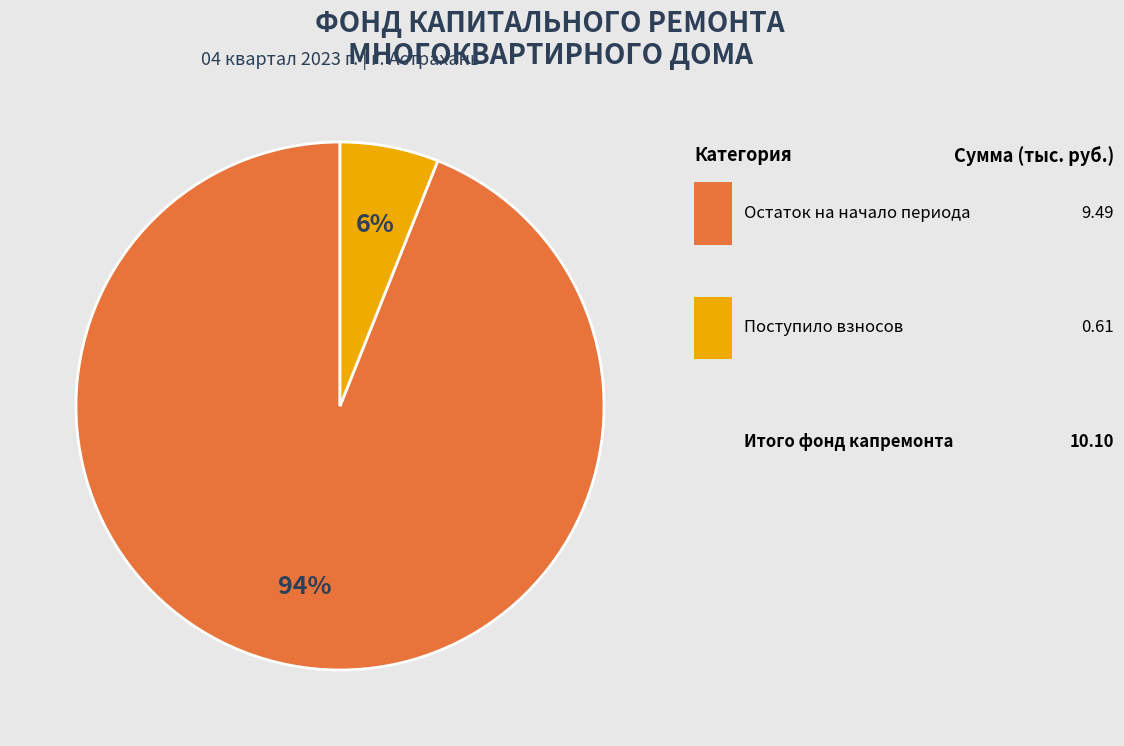

To the nearest percent, what is the difference between the largest and smallest slice percentages?

88%